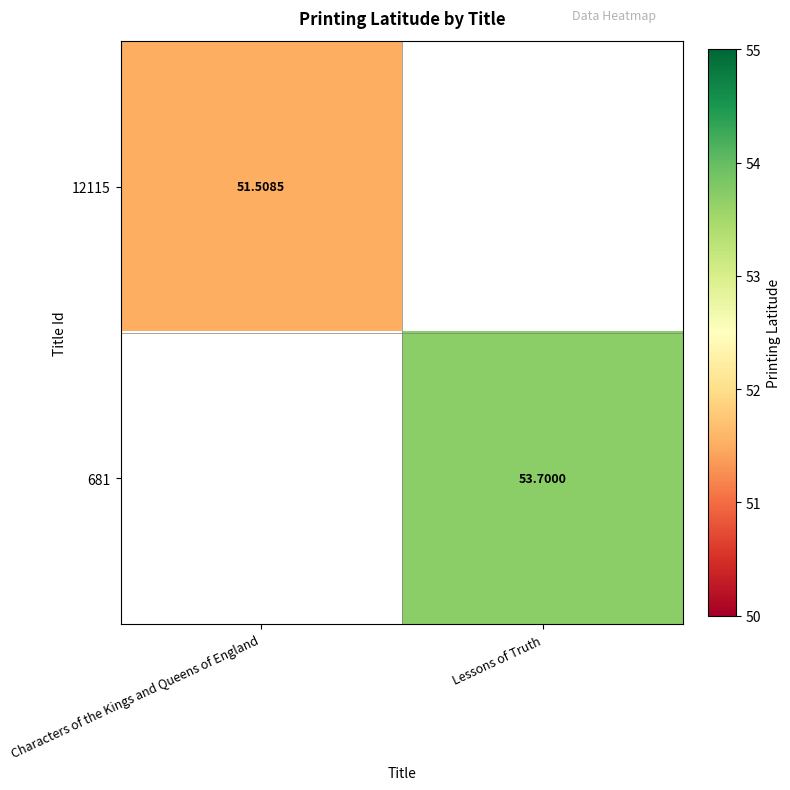

Is the value of 12115 at Characters of the Kings and Queens of England greater than the value of 681 at Lessons of Truth?

No